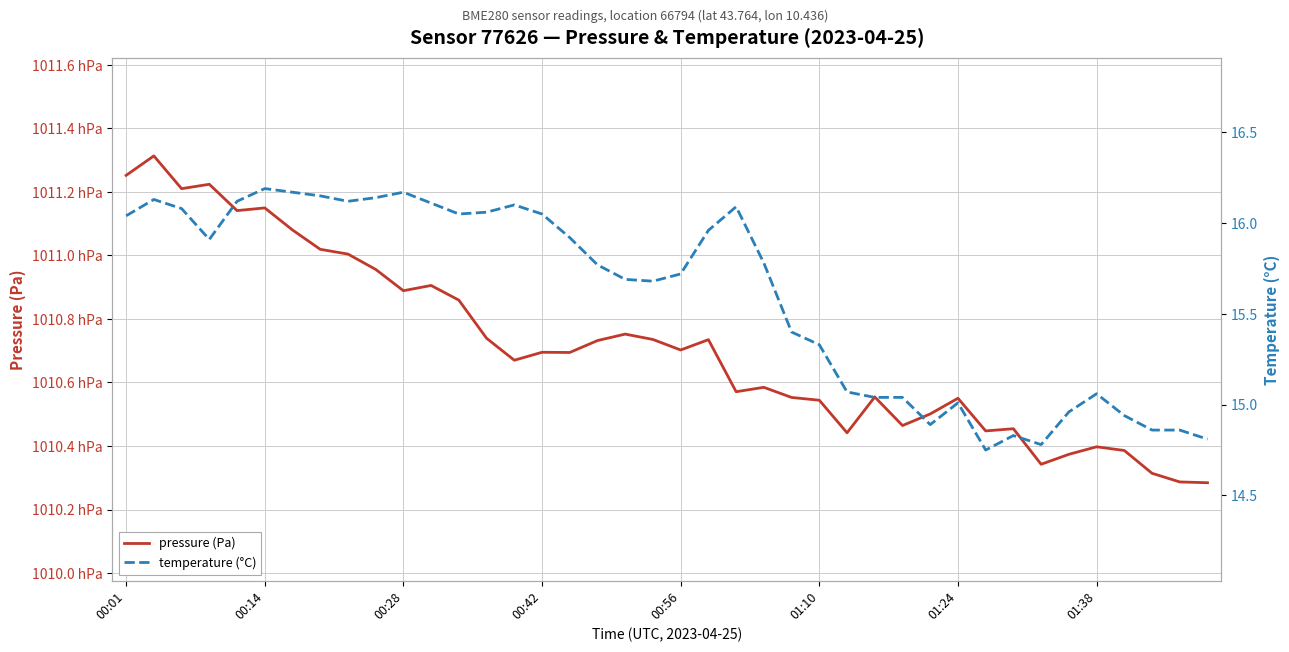

What are all the series names shown in the legend?

pressure (Pa), temperature (°C)